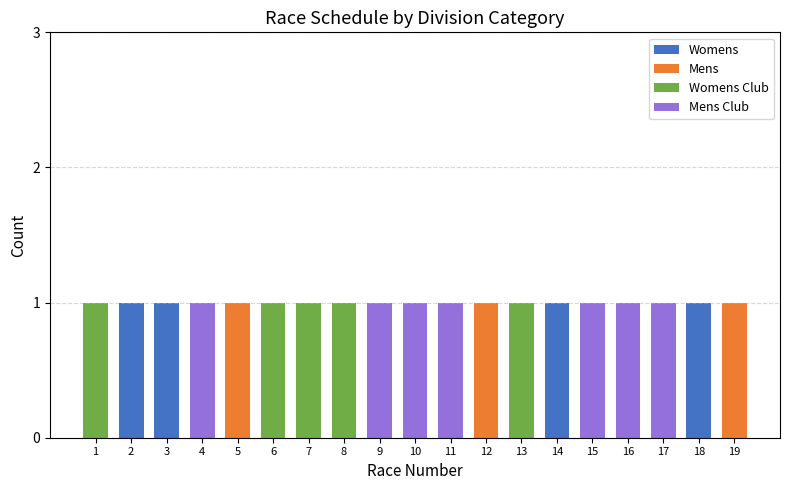

What is the total value across all series at 1?

1